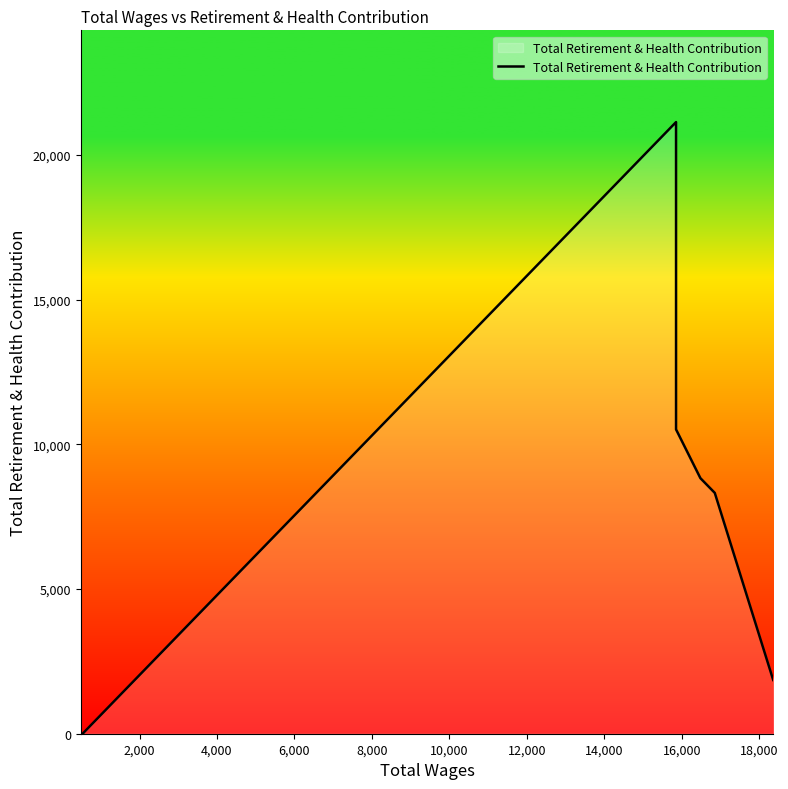

What is the label of the 6th point from the right?

6,000